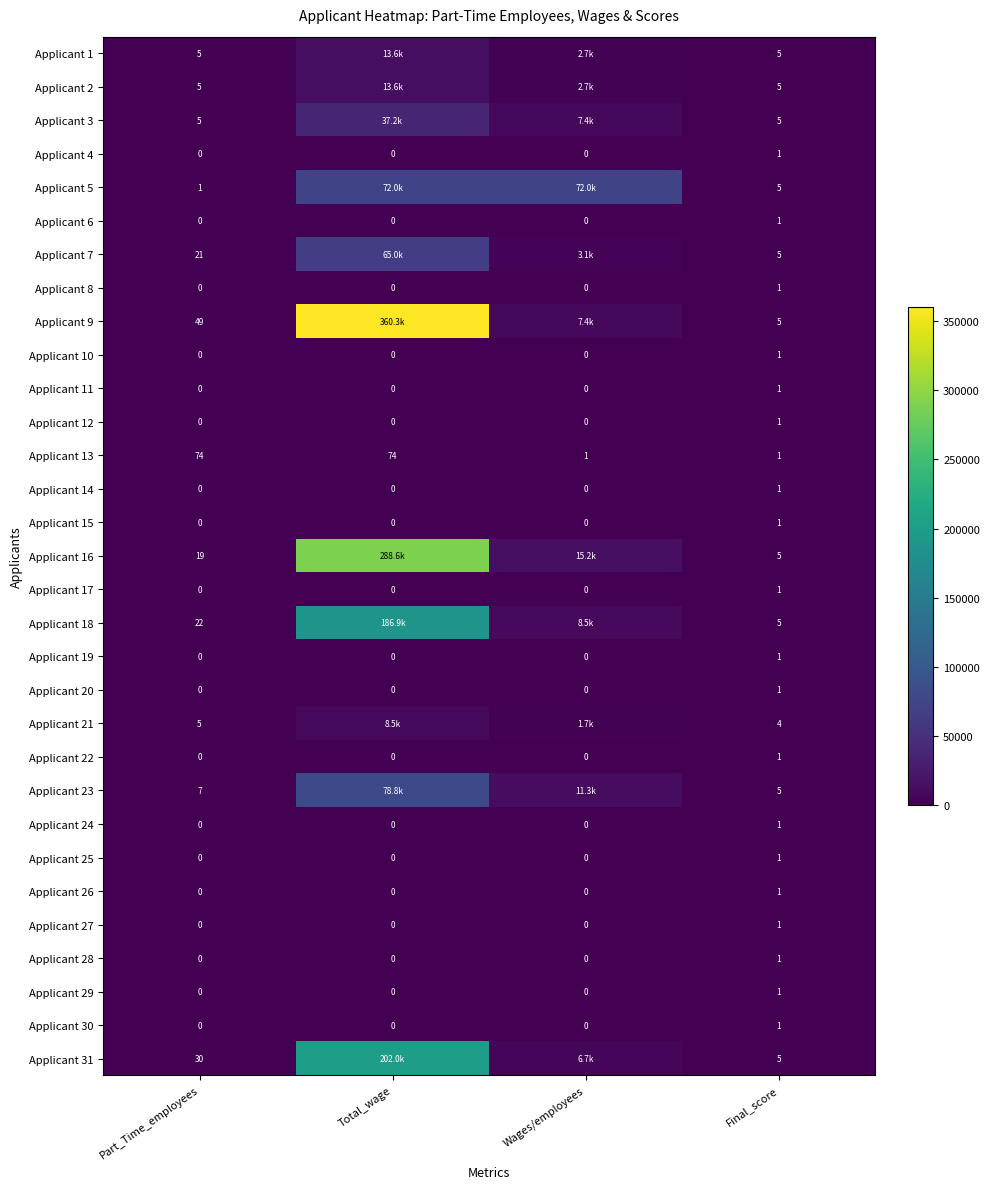

Is the value of Applicant 8 at Wages/employees greater than the value of Applicant 28 at Final_score?

No